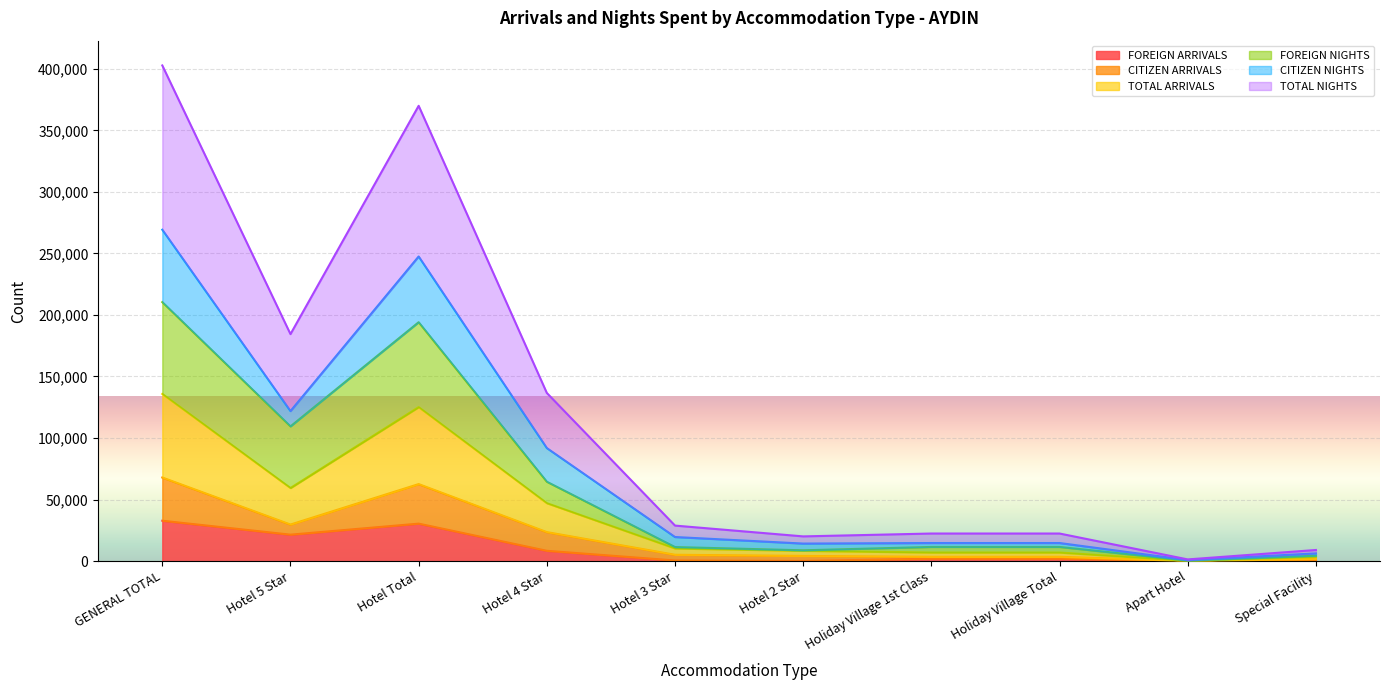

Where is TOTAL NIGHTS nearest to the value 202049?

Hotel 5 Star